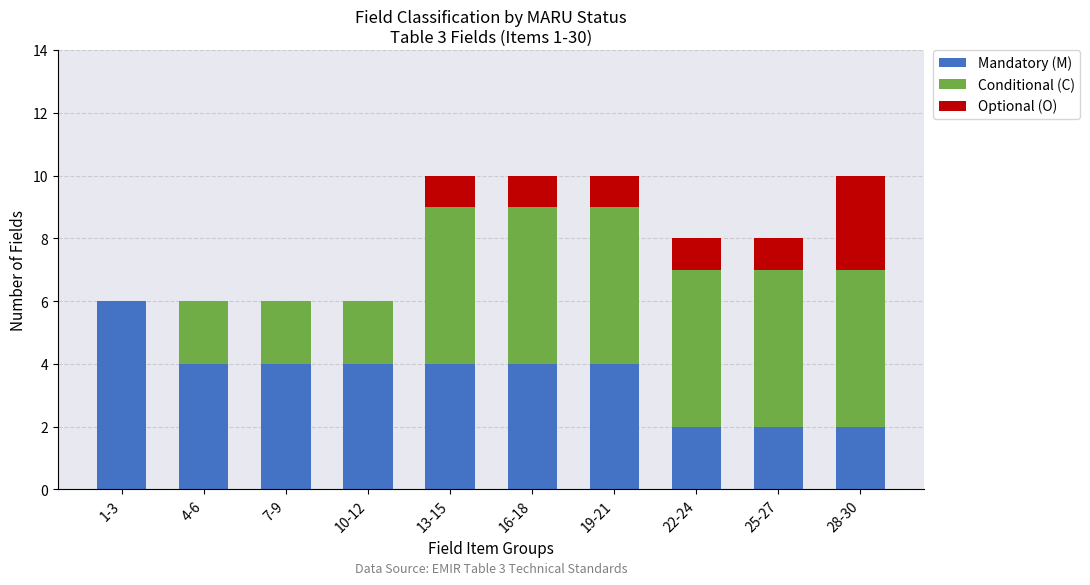

What is the sum of the Mandatory (M) values at 16-18 and 4-6?

8